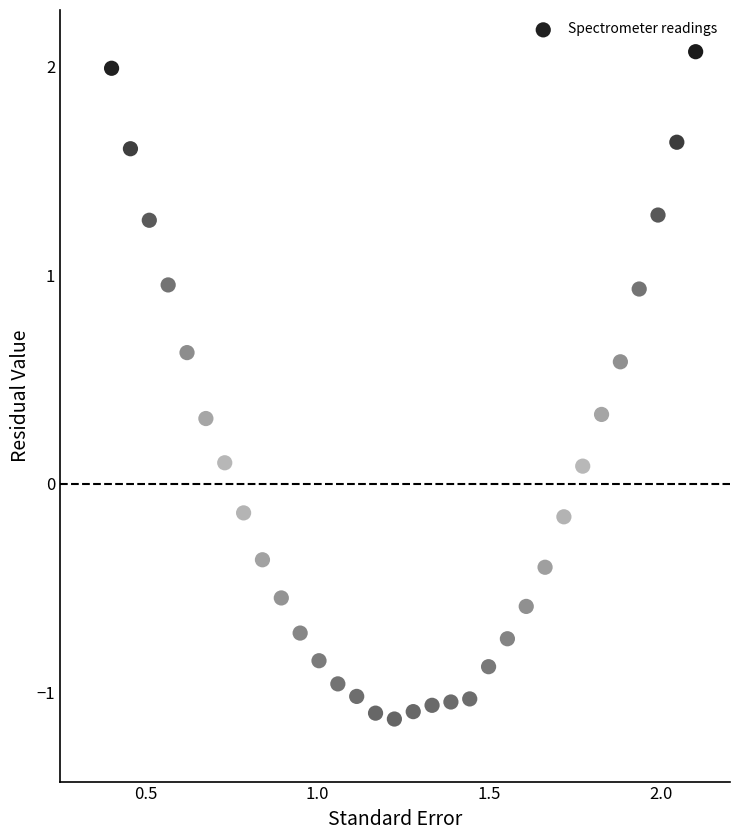

What is the range of Y values (max minus min)?

3.2